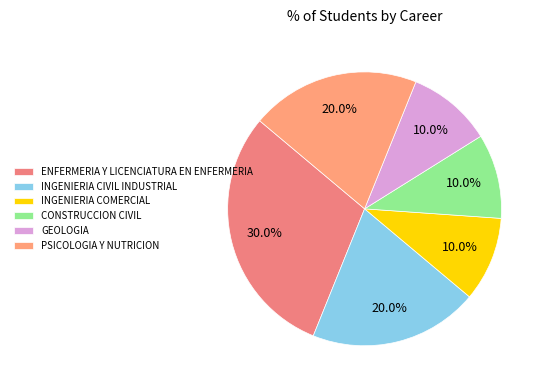

Approximately how many times larger is the value at INGENIERIA CIVIL INDUSTRIAL compared to ENFERMERIA Y LICENCIATURA EN ENFERMERIA?

0.7